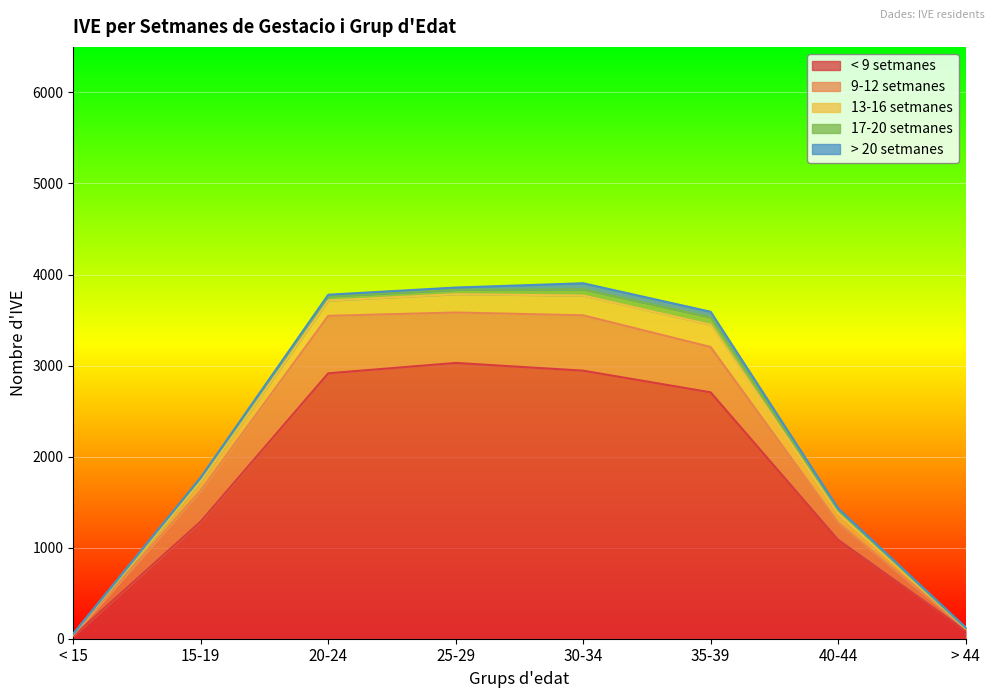

Where does the > 20 setmanes series first go above 18?

25-29